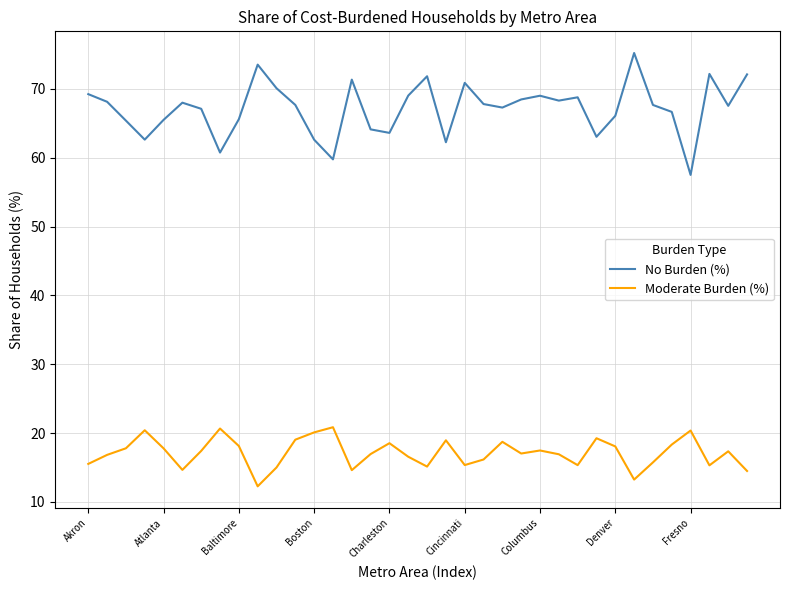

True or false: No Burden (%) and Moderate Burden (%) intersect in this chart.

False